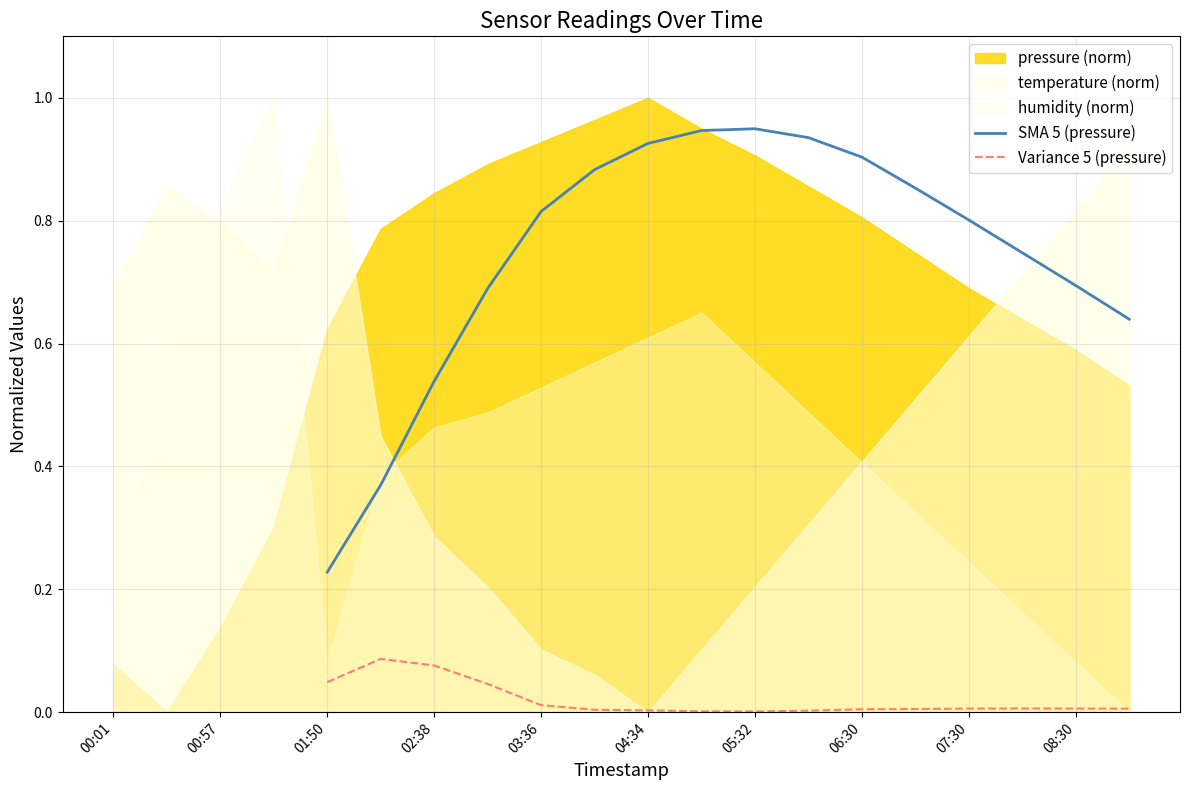

True or false: SMA 5 (pressure) and Variance 5 (pressure) intersect in this chart.

False